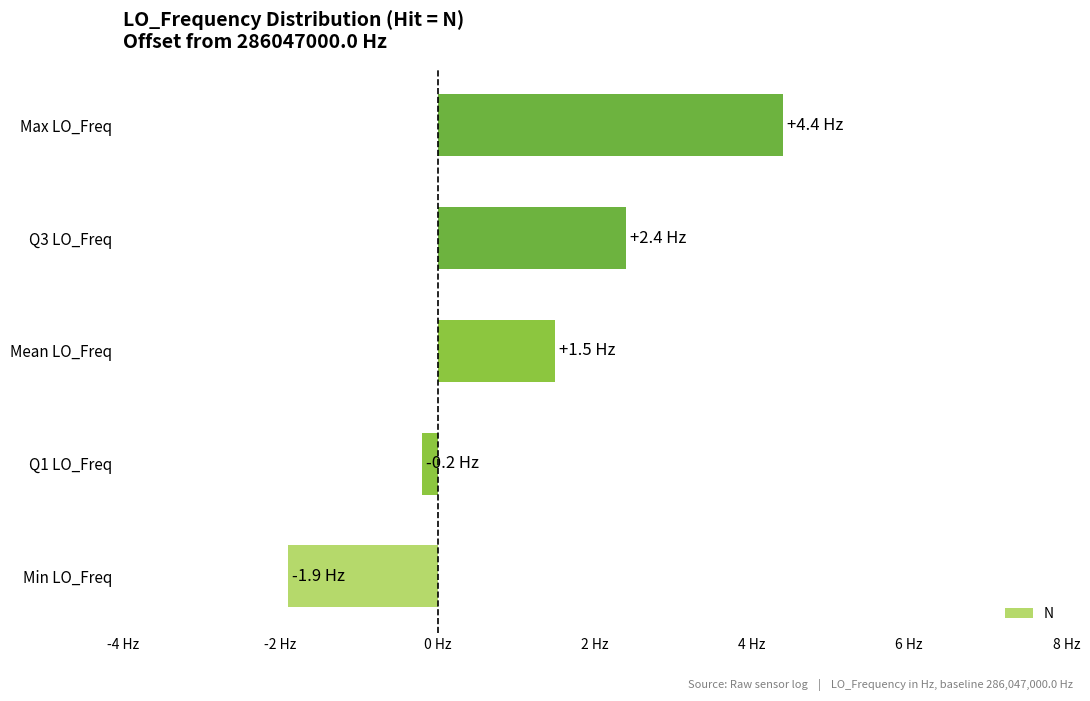

List the labels in order of value, largest first.

Max LO_Freq, Q3 LO_Freq, Mean LO_Freq, Q1 LO_Freq, Min LO_Freq